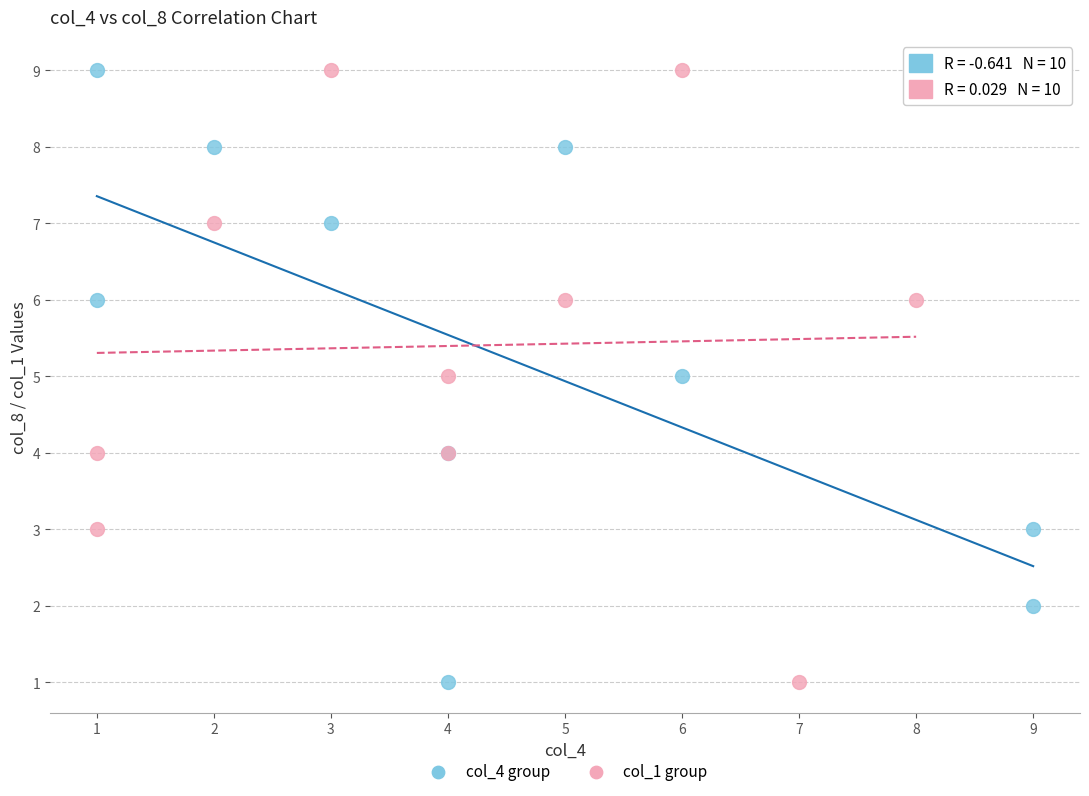

What are all the series names shown in the legend?

col_4 group, col_1 group